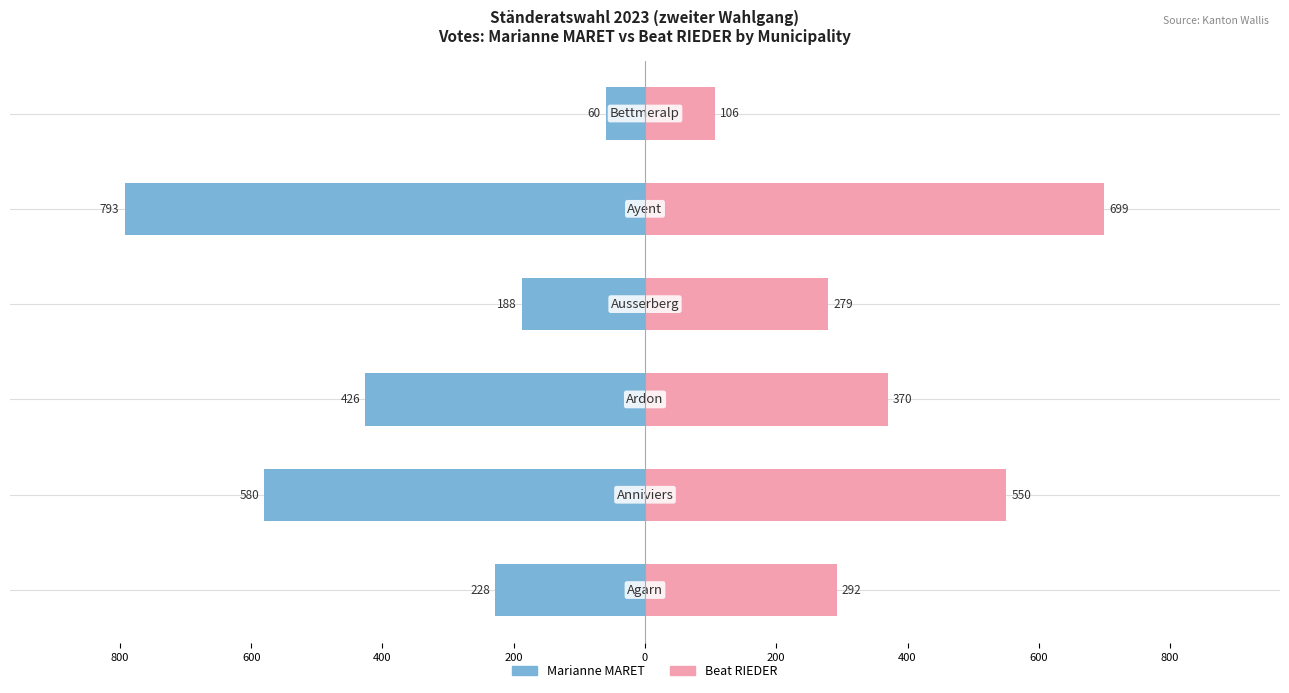

Which series changed the most between 400 and 800?

Marianne MARET